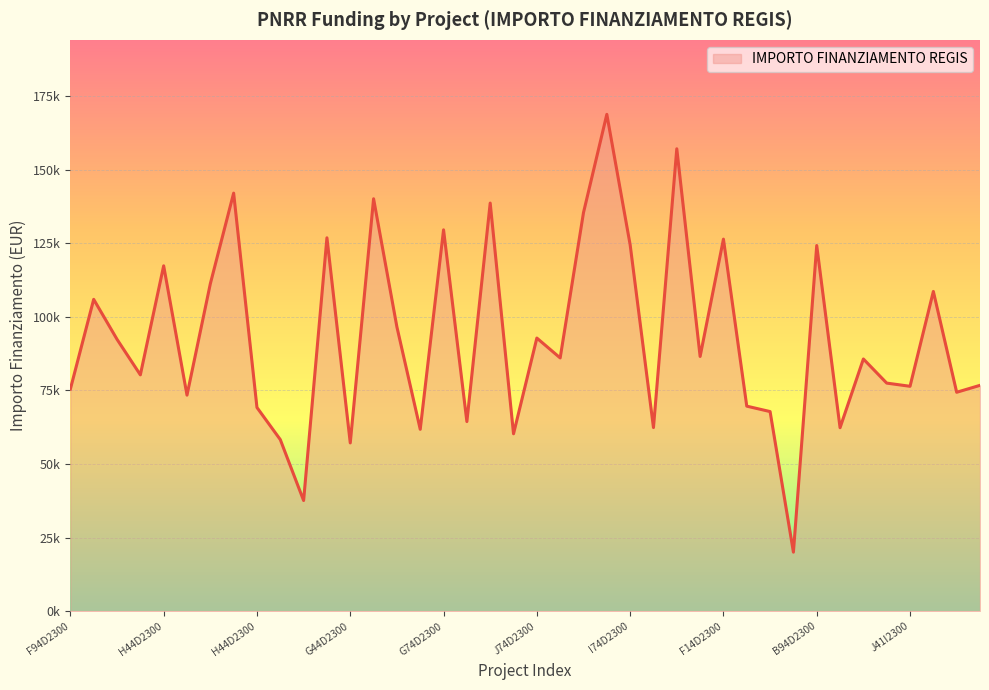

What is the greatest value displayed?

168761.5